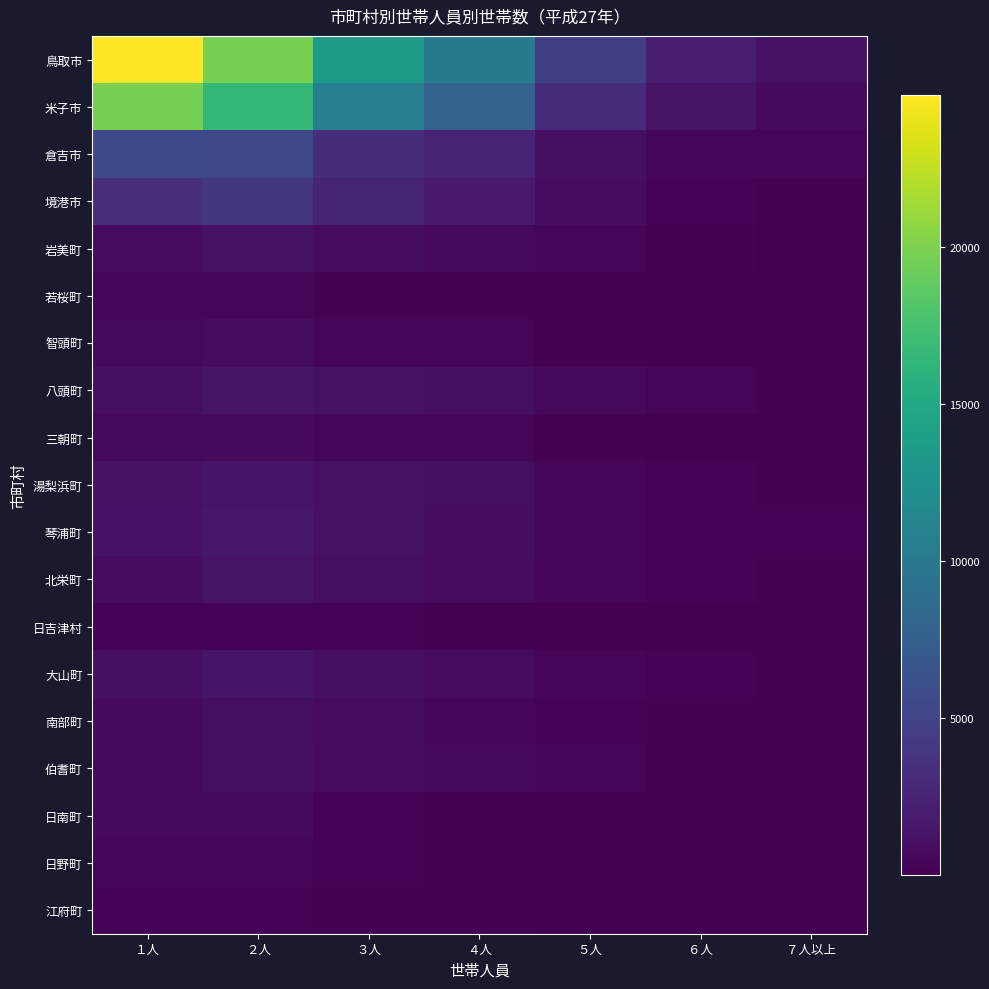

Which category has the highest value across all series?

１人